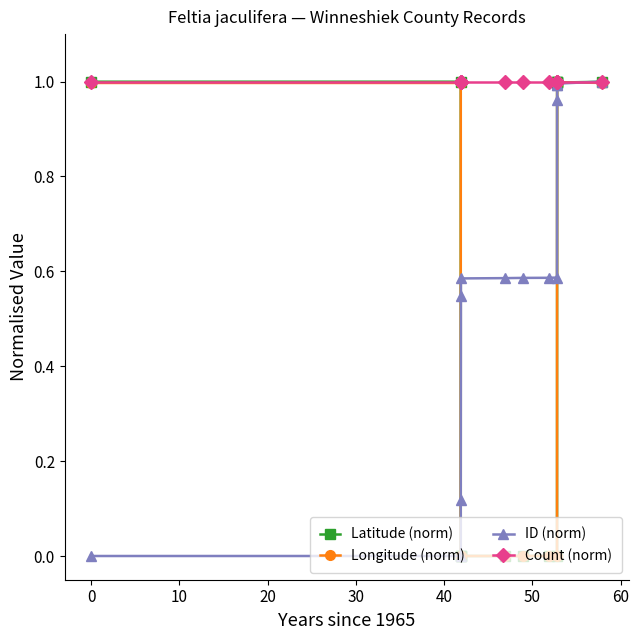

True or false: ID (norm) and Count (norm) intersect in this chart.

False